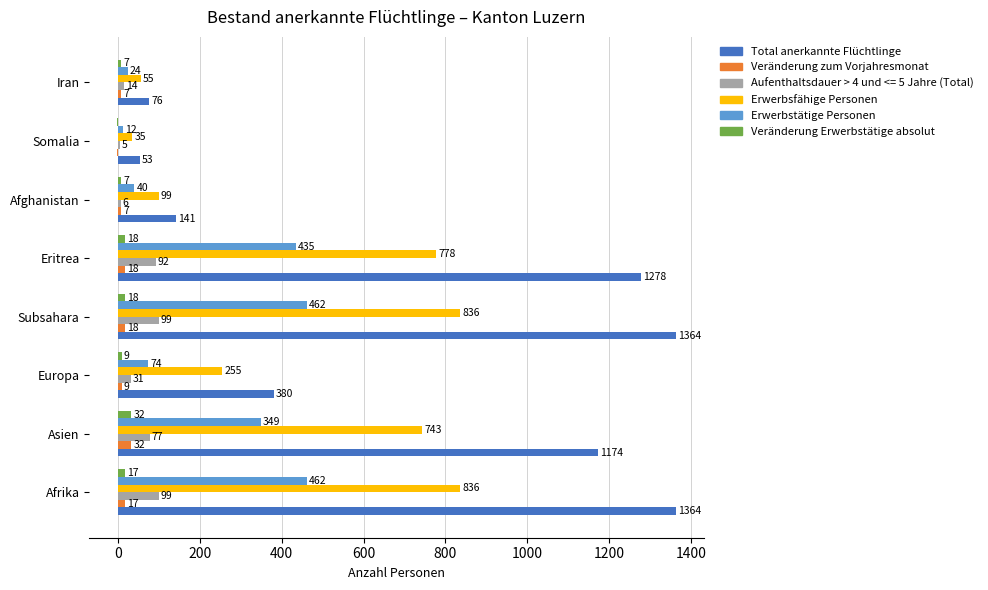

Which category has the highest value in the Veränderung Erwerbstätige absolut series?

Asien